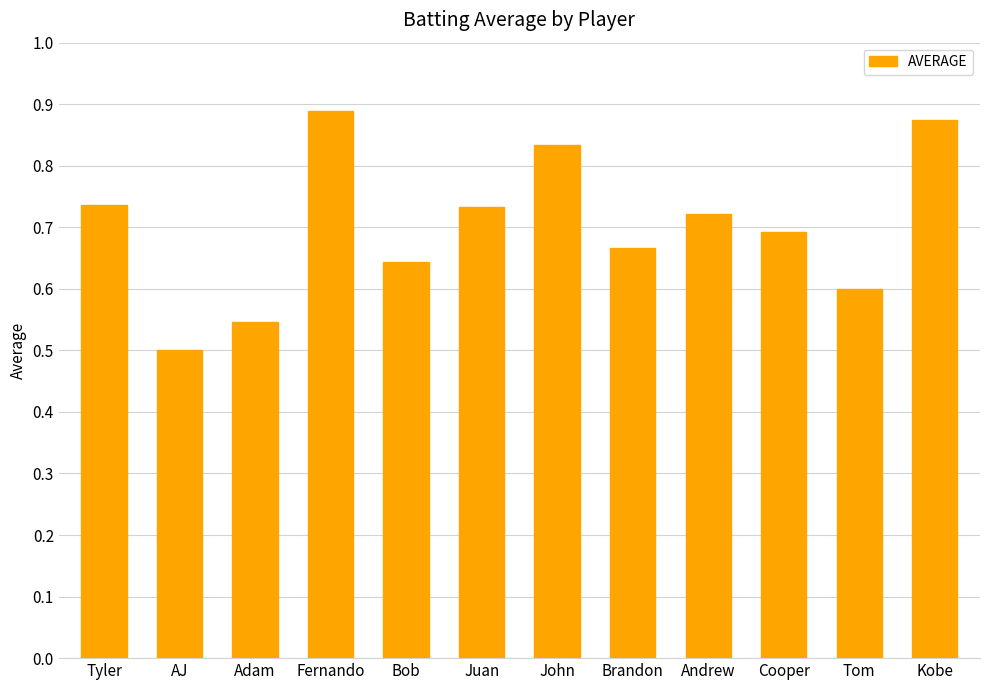

What is the label of the 11th bar from the left?

Tom